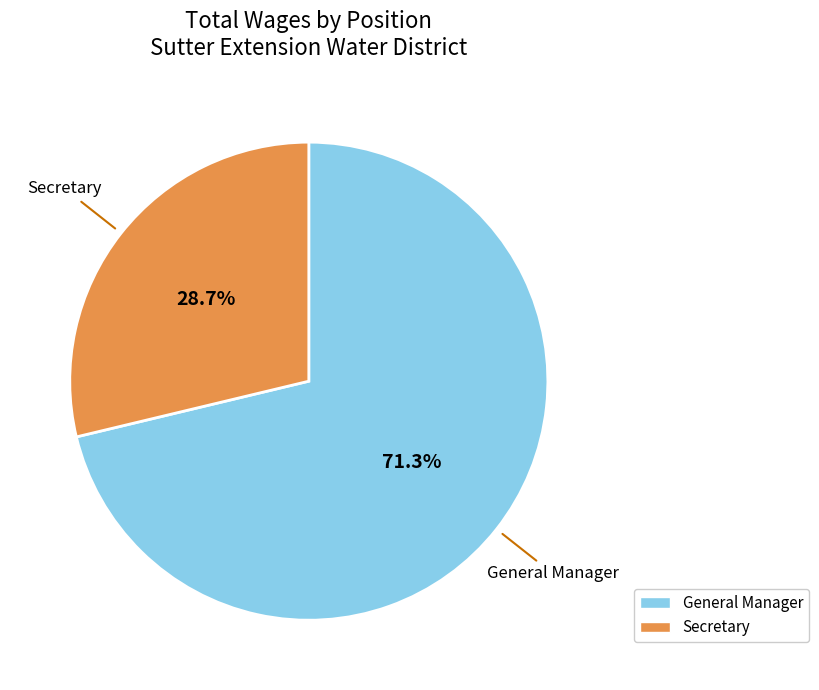

Is there a majority slice in this chart?

Yes